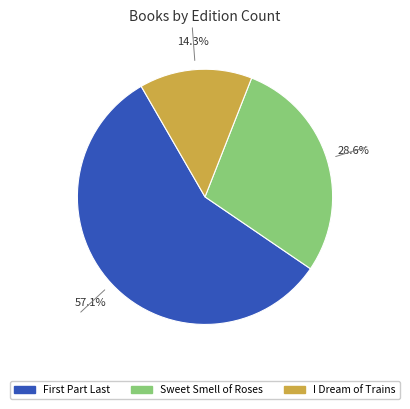

To the nearest percent, what is the combined percentage of I Dream of Trains and Sweet Smell of Roses?

43%